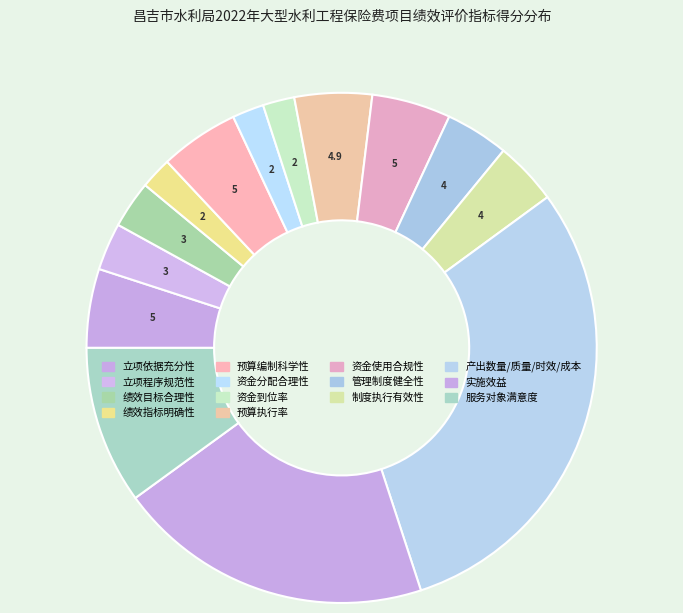

Does any single category account for the majority?

No